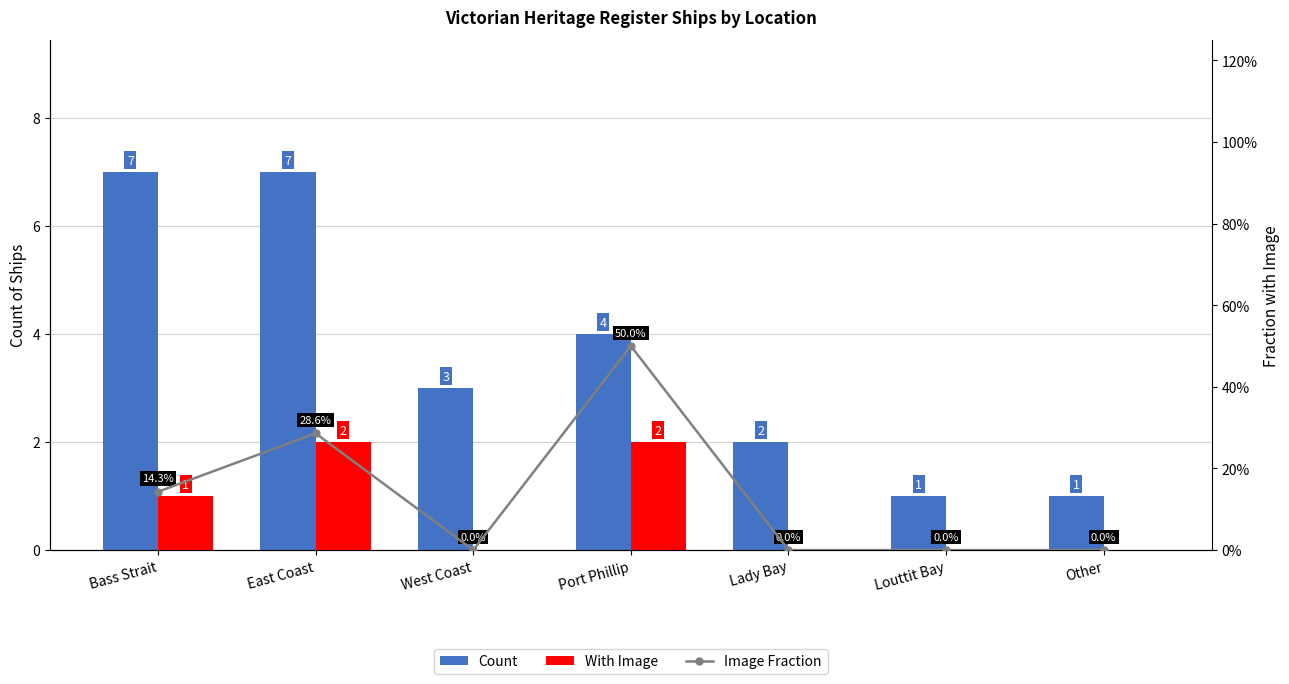

What is the total value across all series at West Coast?

3.0